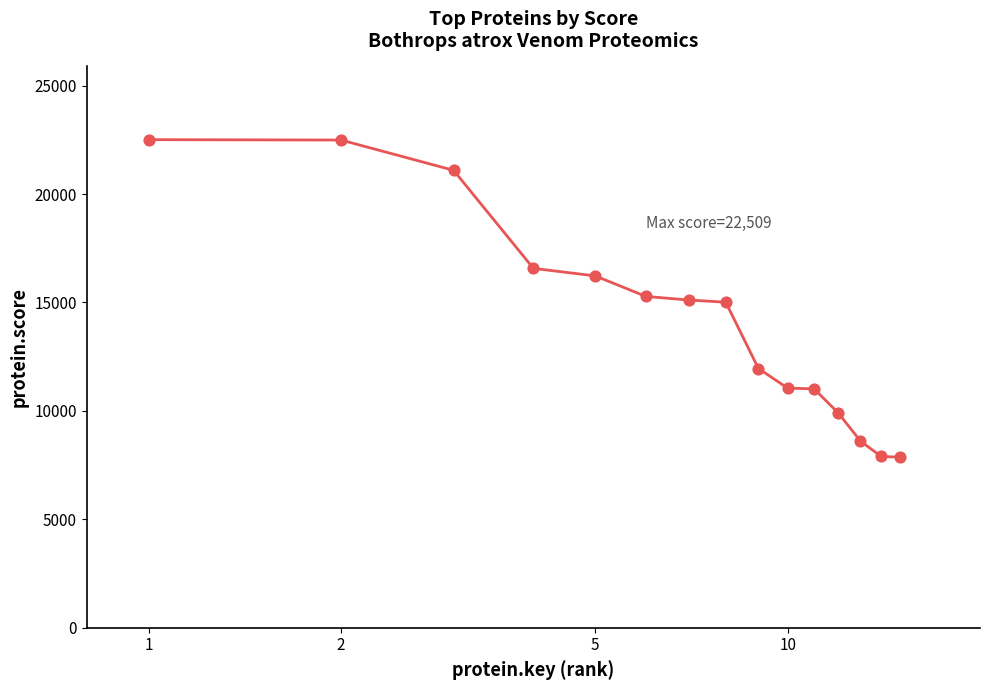

What is the difference between the maximum and minimum values?

14644.6